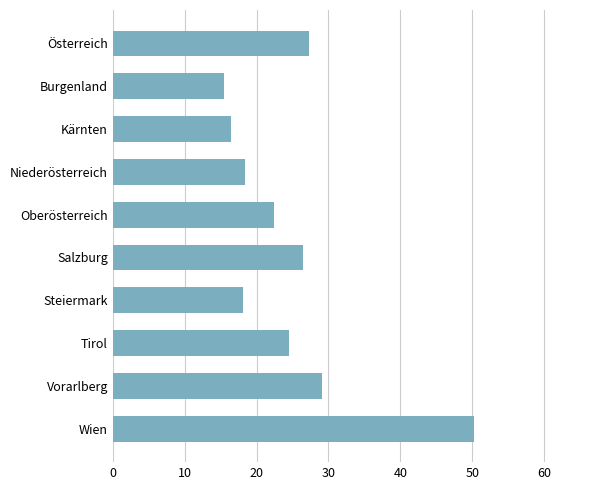

True or false: the data shows 18.3 at Niederösterreich.

True